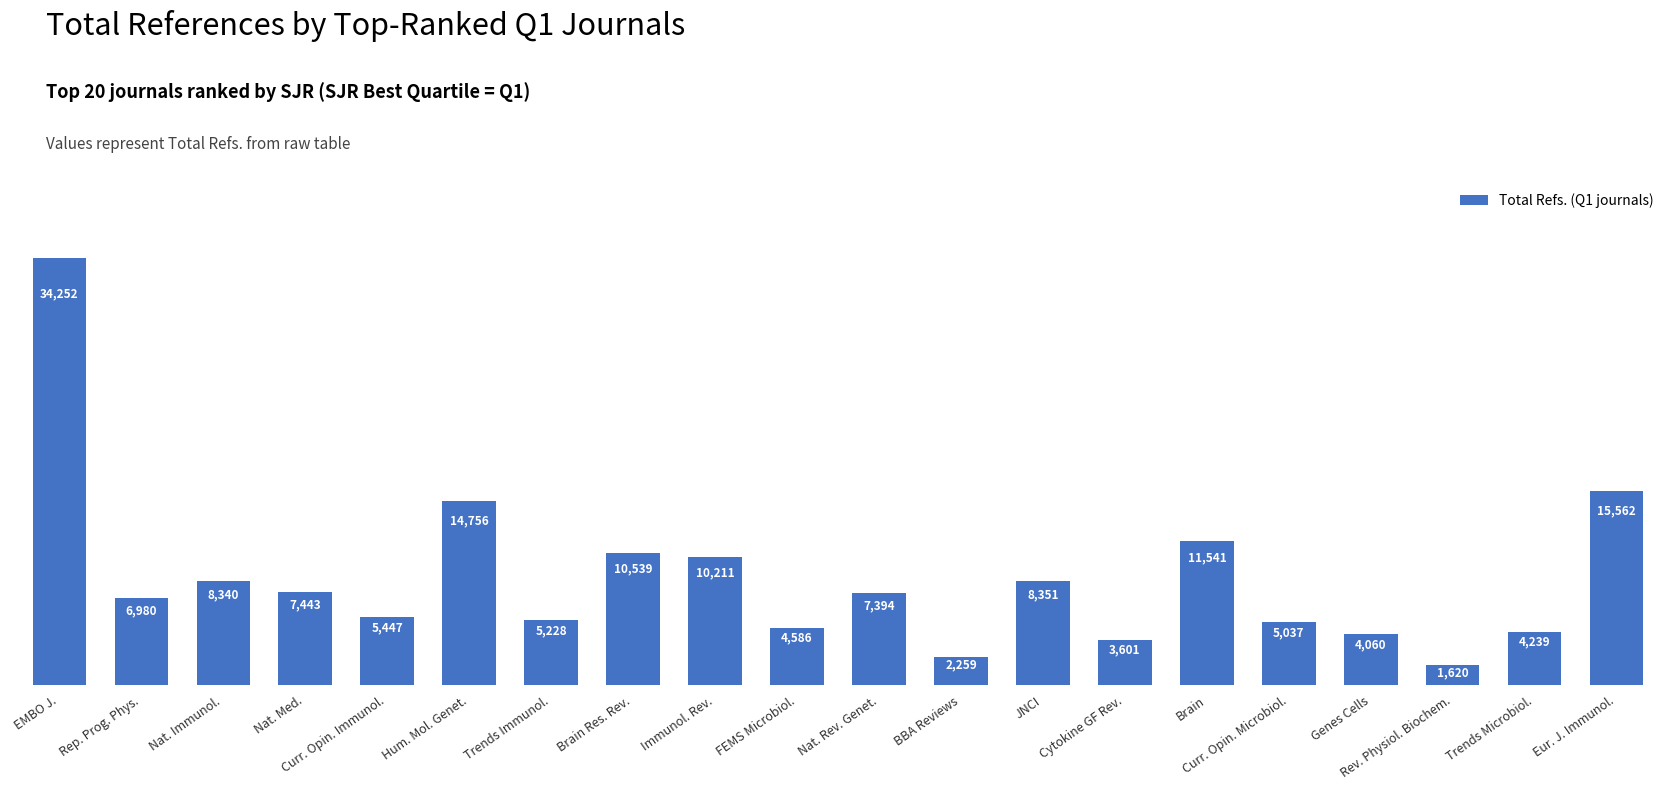

How many bars are there in total?

20